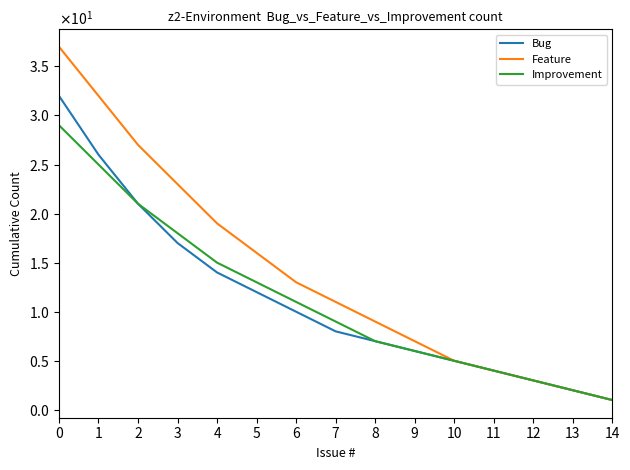

Is this an area chart (filled region under the line)?

No